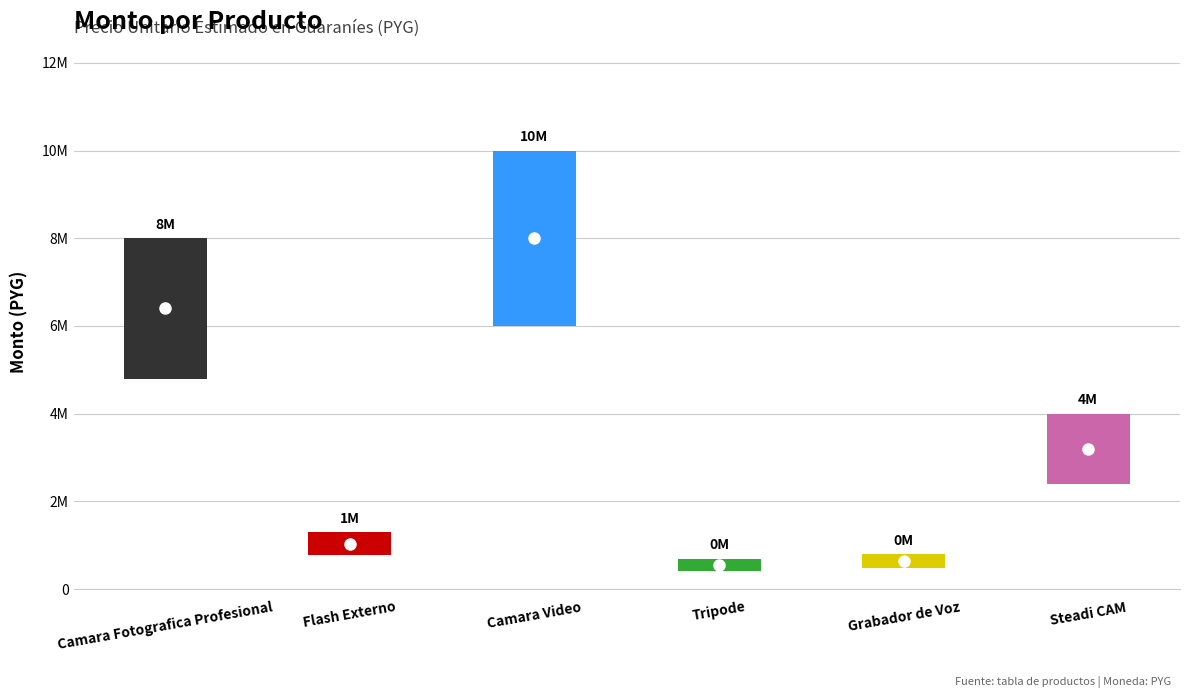

How many data points does each series have?

6